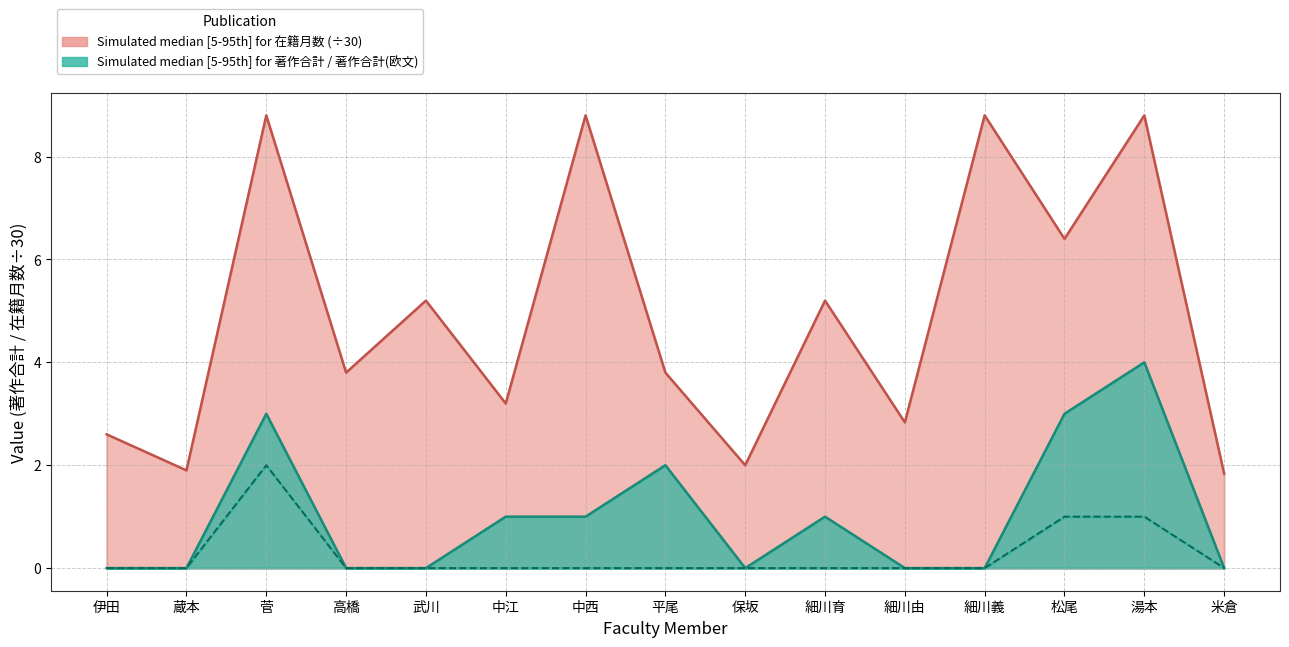

Reading left to right, list all the values displayed in this chart.

在籍月数: 2.6	1.9	8.8	3.8	5.2	3.2	8.8	3.8	2.0	5.2	2.8	8.8	6.4	8.8	1.8
著作合計: 0.0	0.0	3.0	0.0	0.0	1.0	1.0	2.0	0.0	1.0	0.0	0.0	3.0	4.0	0.0
著作合計(欧文): 0.0	0.0	2.0	0.0	0.0	0.0	0.0	0.0	0.0	0.0	0.0	0.0	1.0	1.0	0.0